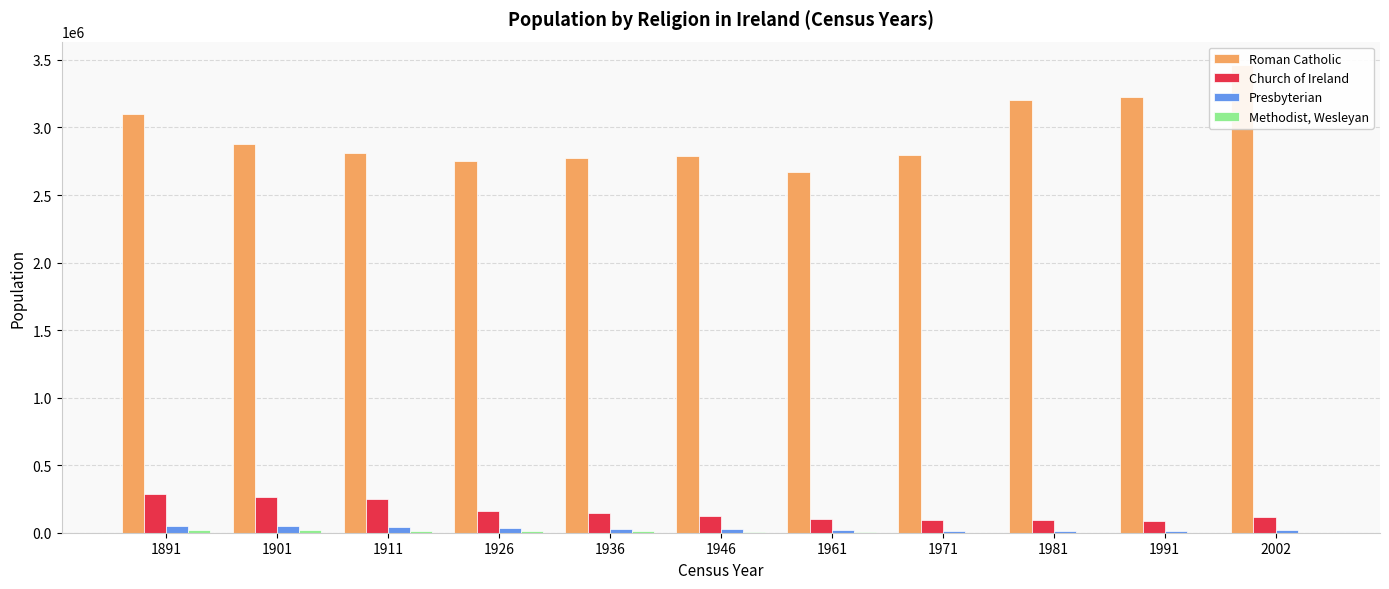

What are all the series names shown in the legend?

Roman Catholic, Church of Ireland, Presbyterian, Methodist, Wesleyan